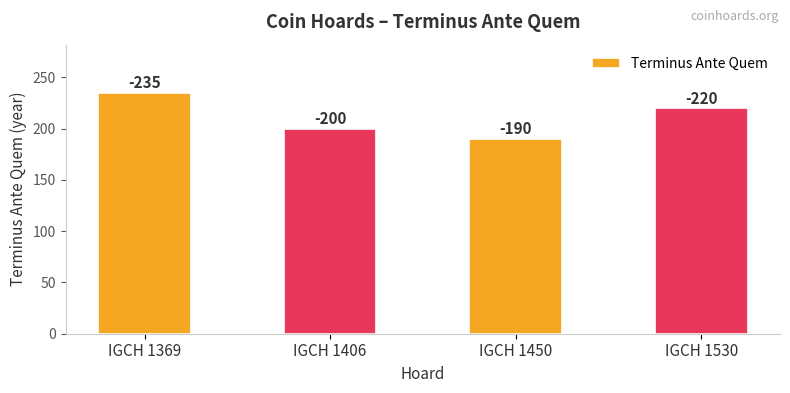

Which category has the highest value across all series?

IGCH 1369